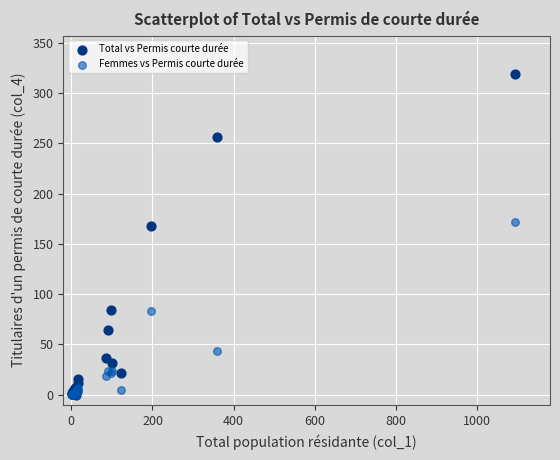

Which series has the largest Y range (max minus min)?

Total vs Permis courte durée